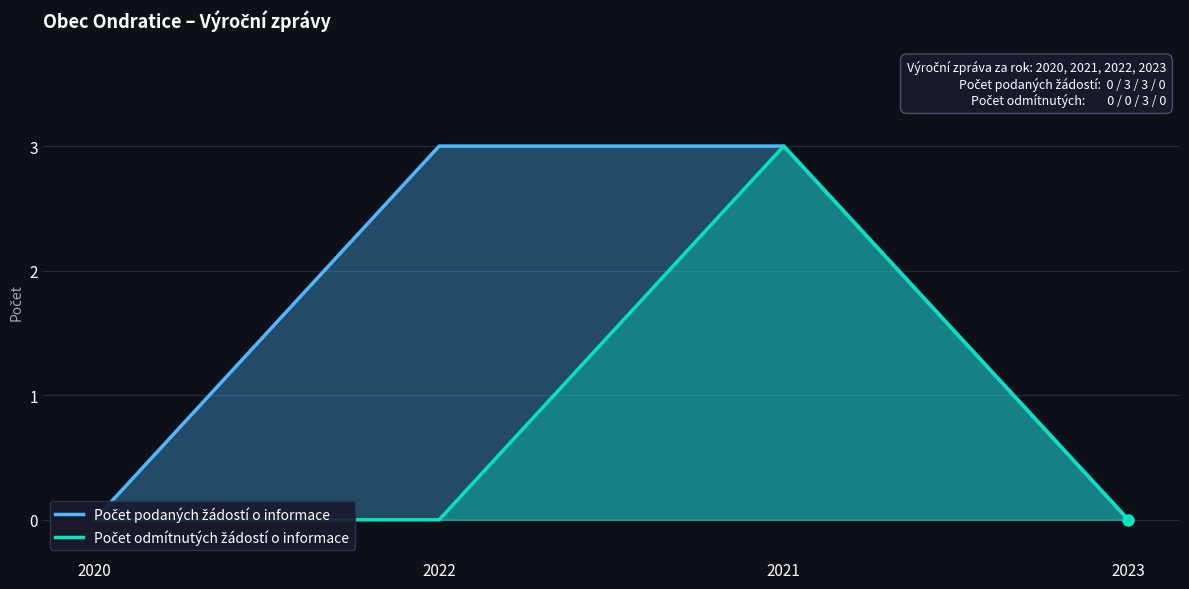

Which series reaches the minimum Y coordinate?

Počet podaných žádostí o informace